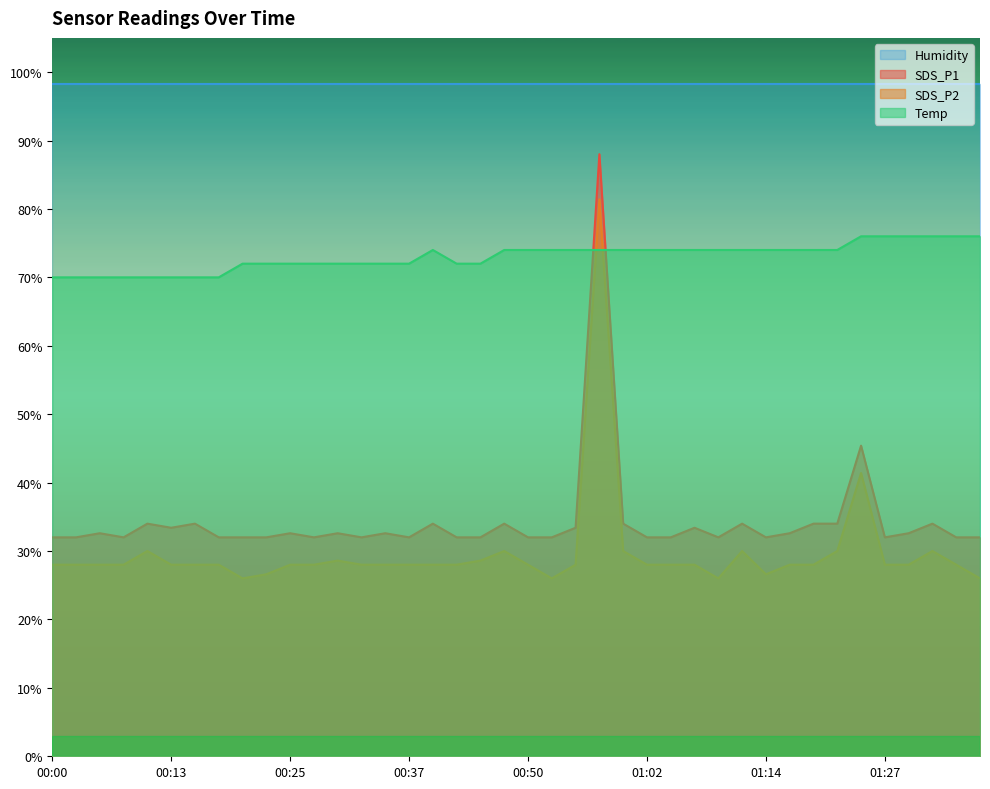

Where is the first local minimum for SDS_P2?

00:20